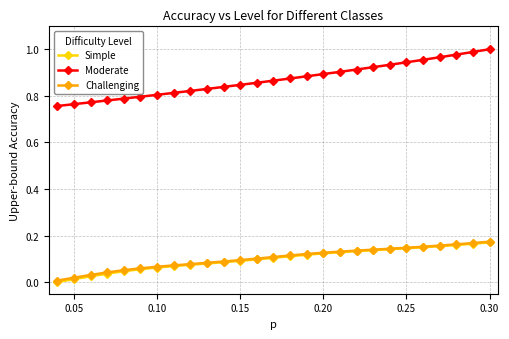

True or false: Simple and Moderate intersect in this chart.

False